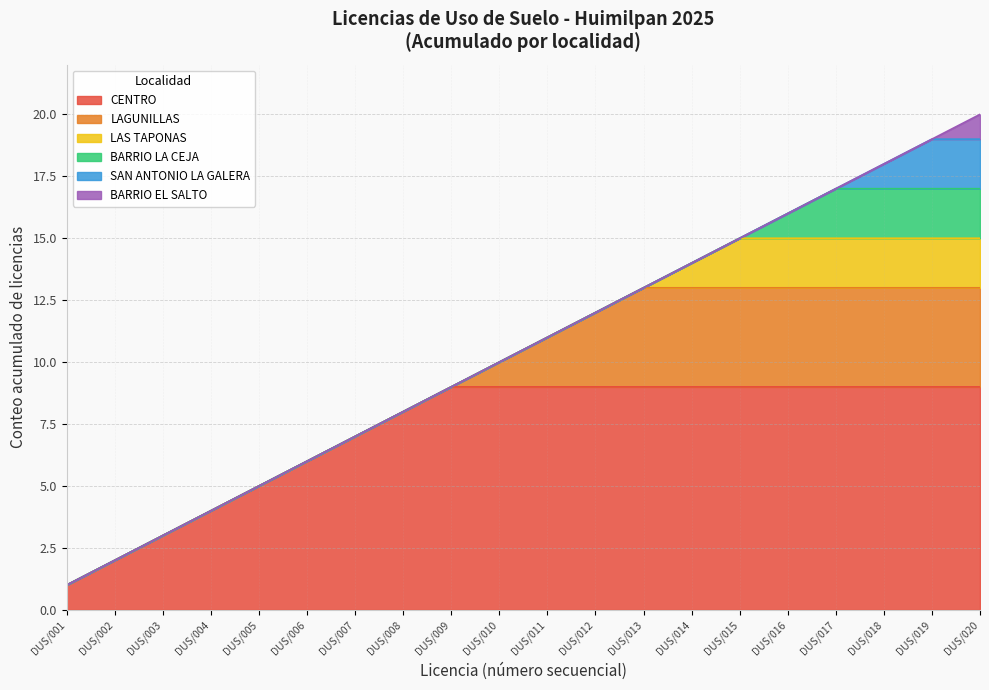

What is the total value across all series at DUS/017?

17